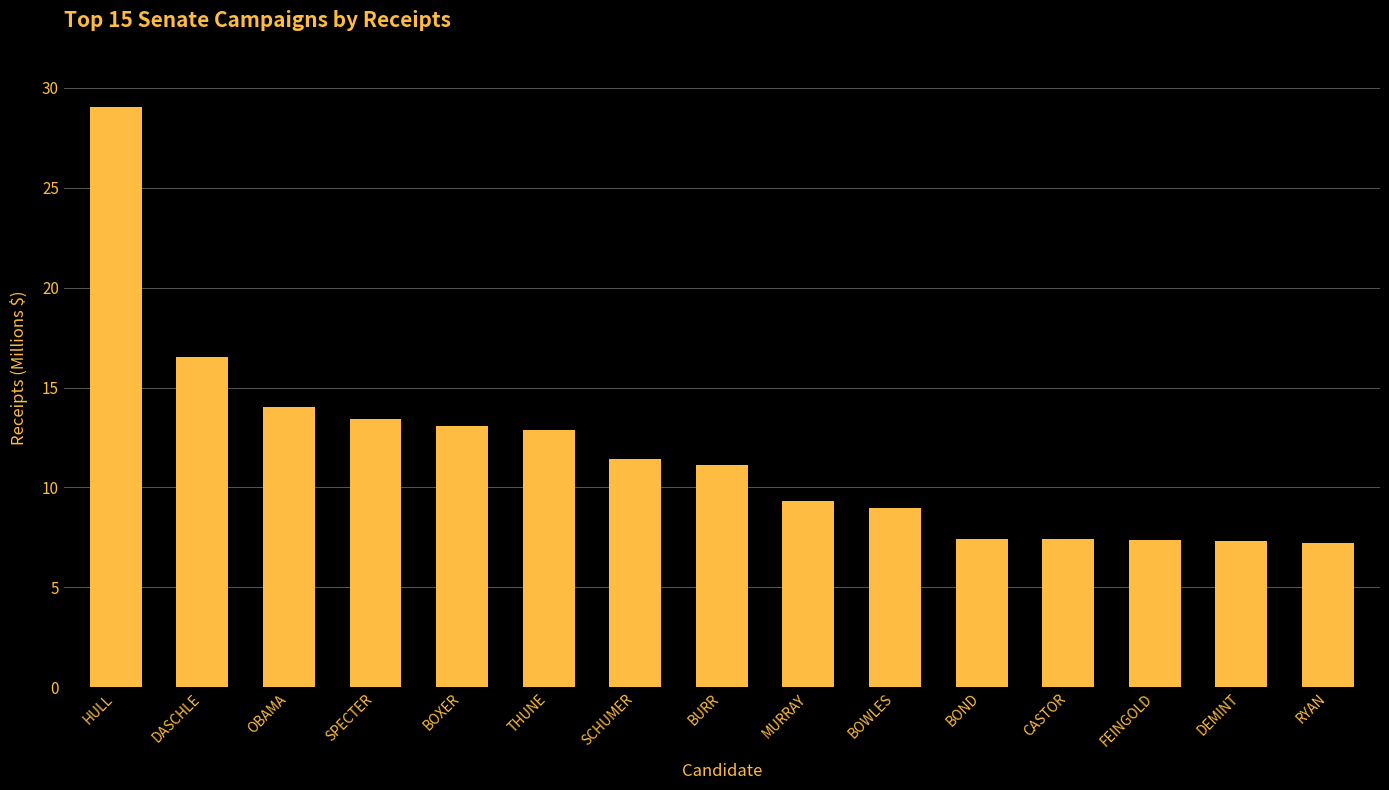

What is the greatest value displayed?

29.0